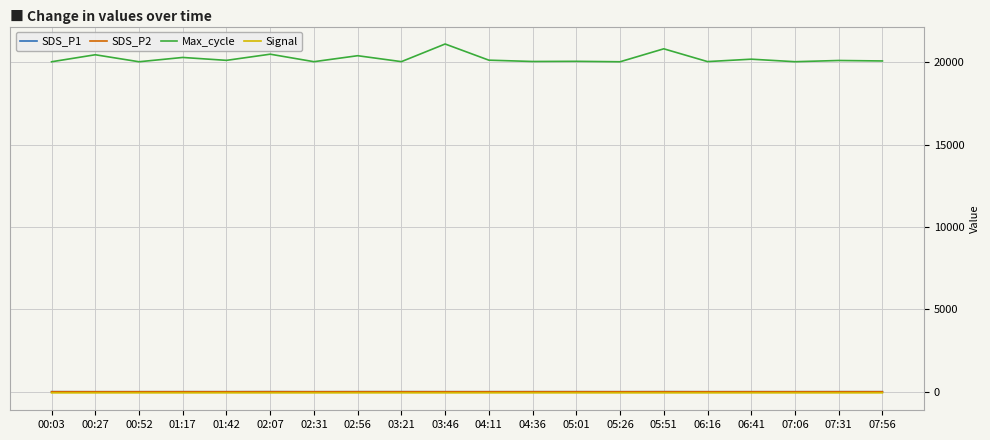

What is the maximum value shown in the chart?

21112.0